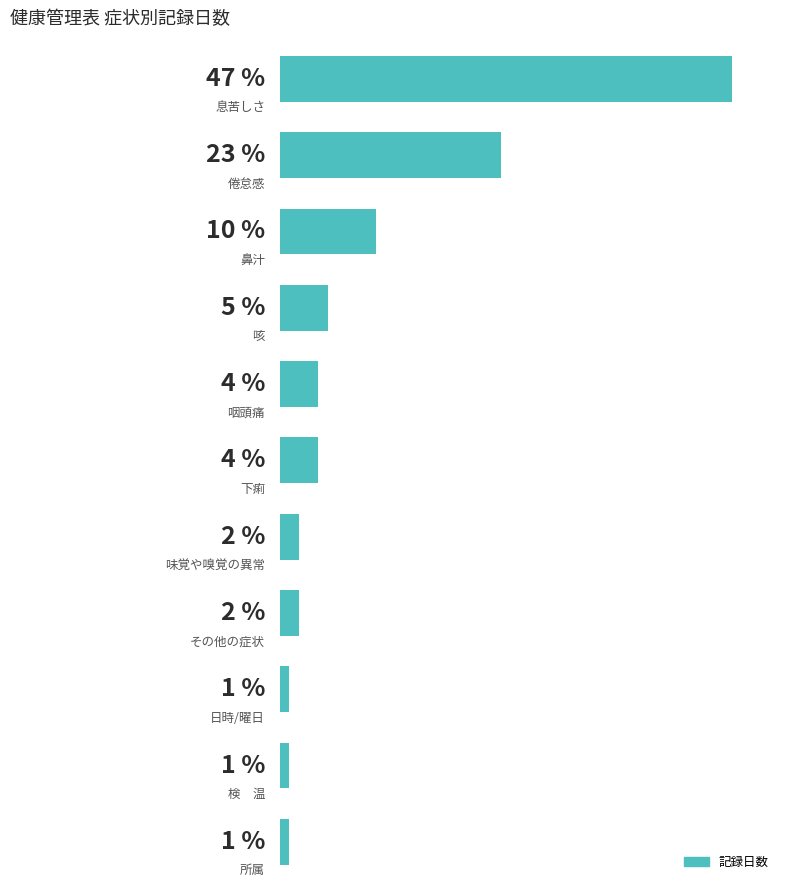

Rank the categories by value from lowest to highest.

8, 9, 10, 6, 7, 4, 5, 3, 2, 1, 0